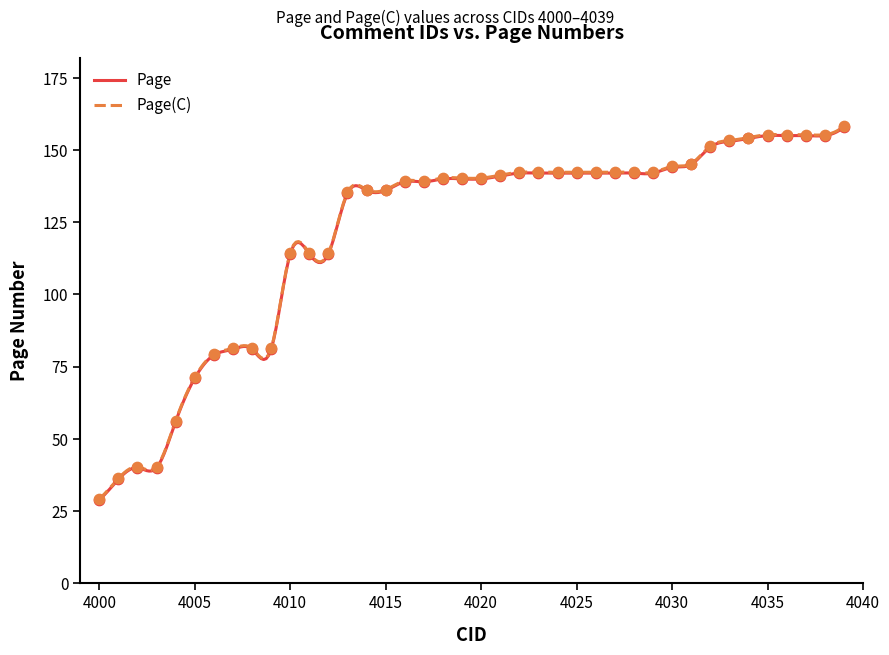

Which series reaches the maximum Y coordinate?

Page(C)